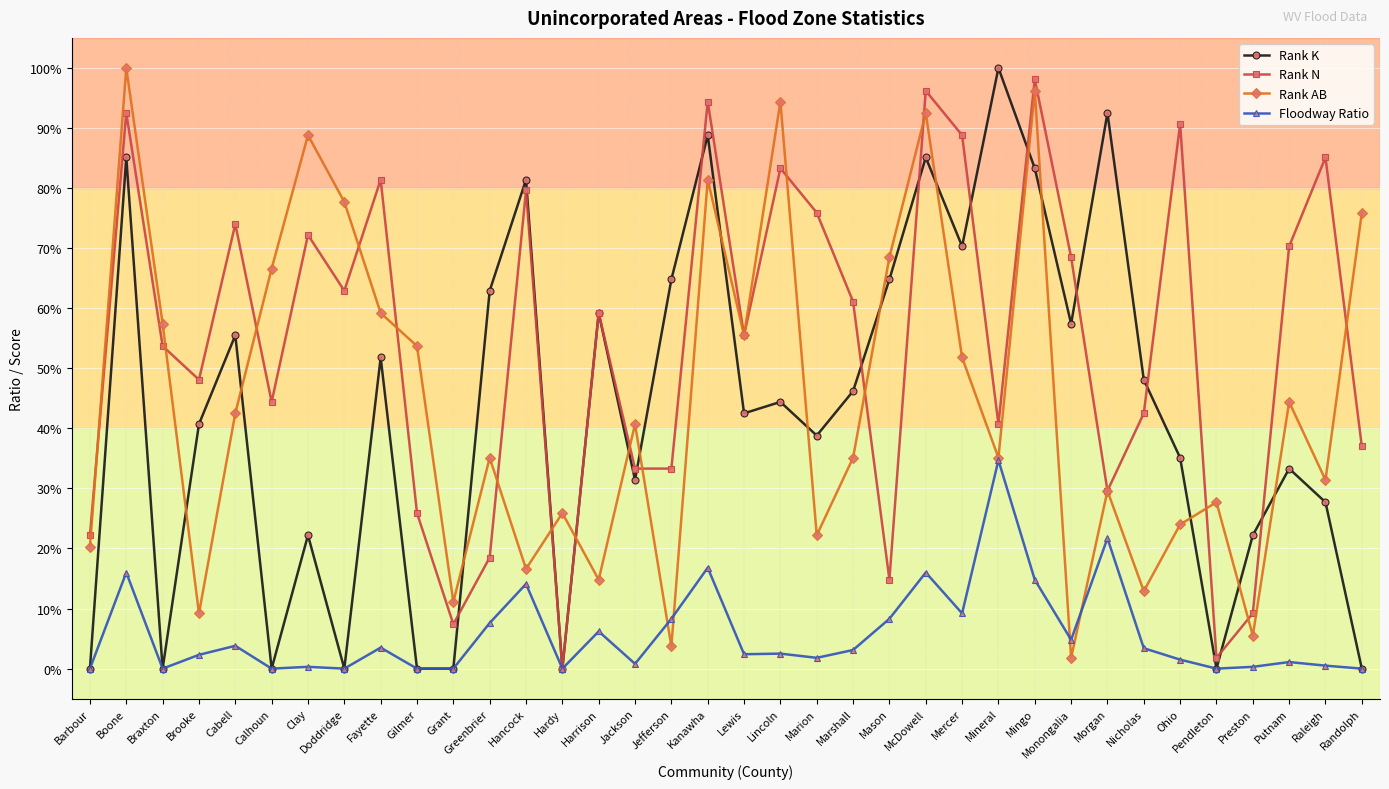

Which series has the largest total across all categories?

Rank N